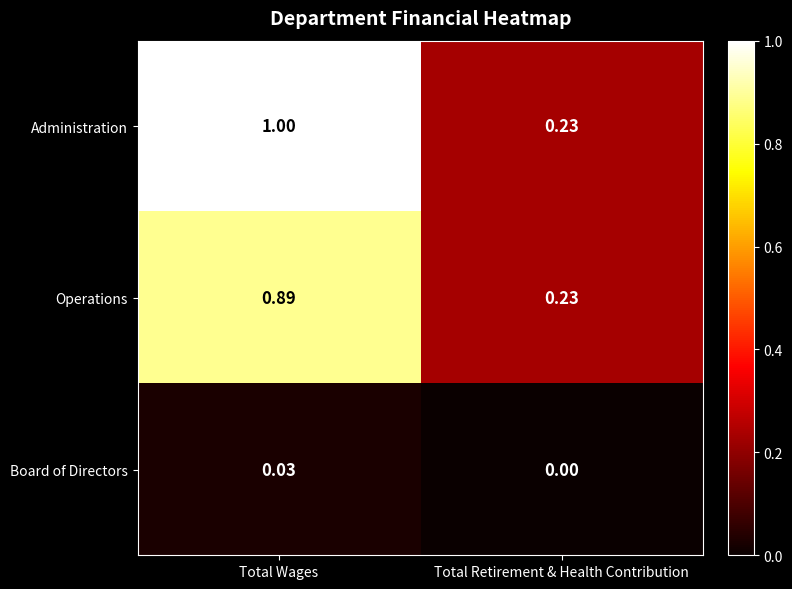

Rank the categories by Board of Directors value from lowest to highest.

Total Retirement & Health Contribution, Total Wages